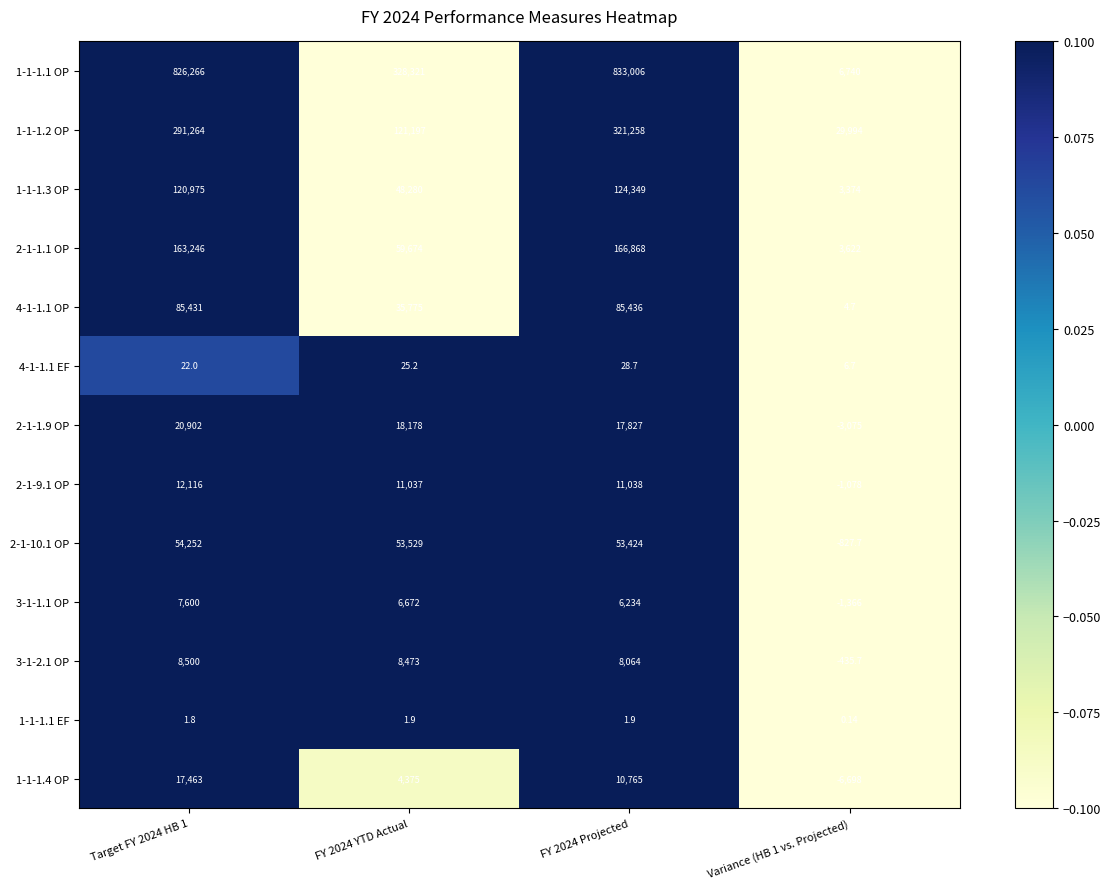

Is the value of 2-1-10.1 OP at FY 2024 Projected greater than the value of 4-1-1.1 OP at Variance (HB 1 vs. Projected)?

Yes